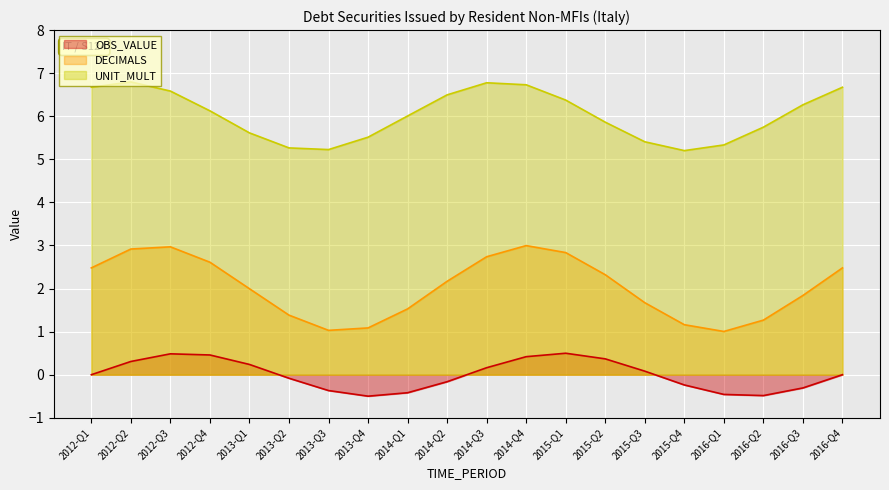

Which series has the largest range (max minus min)?

DECIMALS